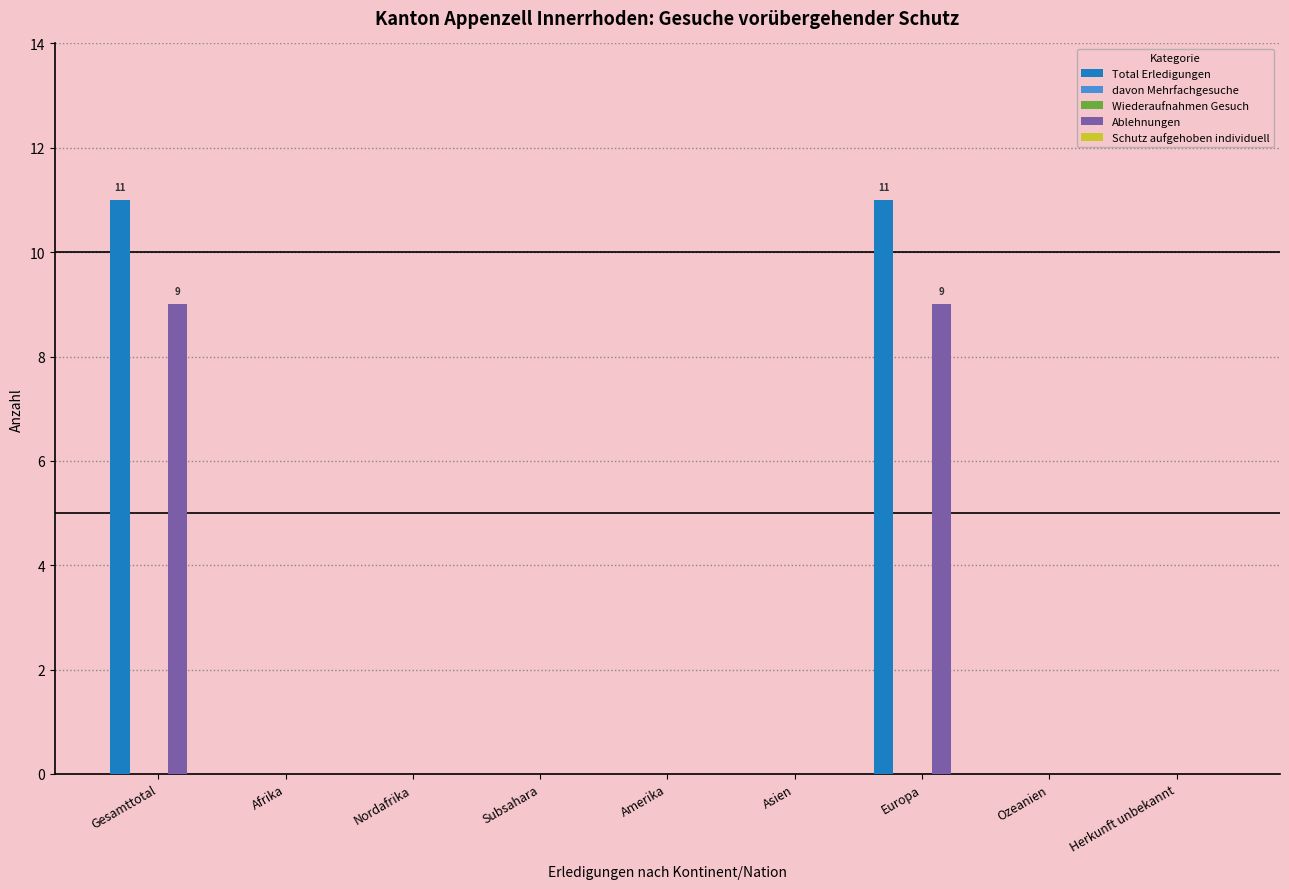

The value of Total Erledigungen at Amerika is -6. True or false?

False